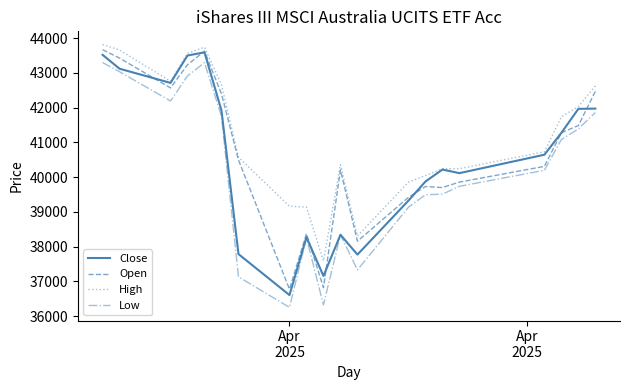

True or false: Open has more than 1 interior local peaks.

True